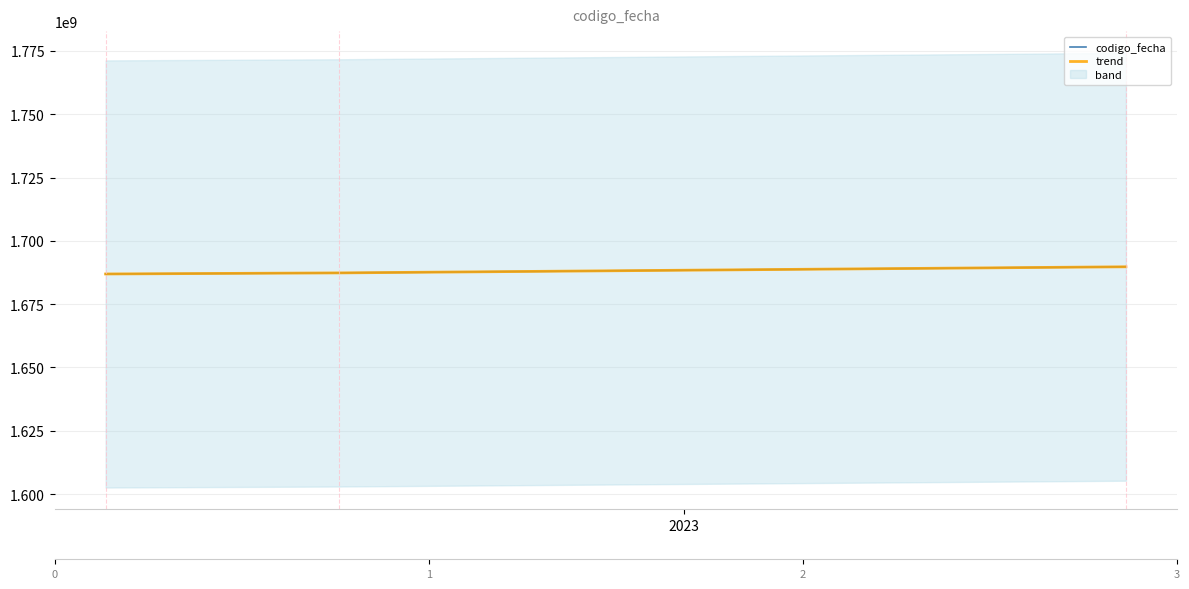

What is the sum of all codigo_fecha values?

5064035063